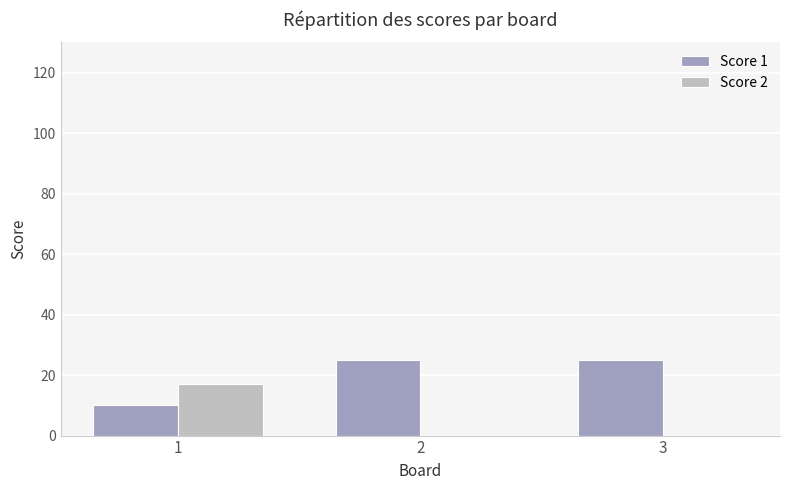

Which series has the largest total across all categories?

Score 1